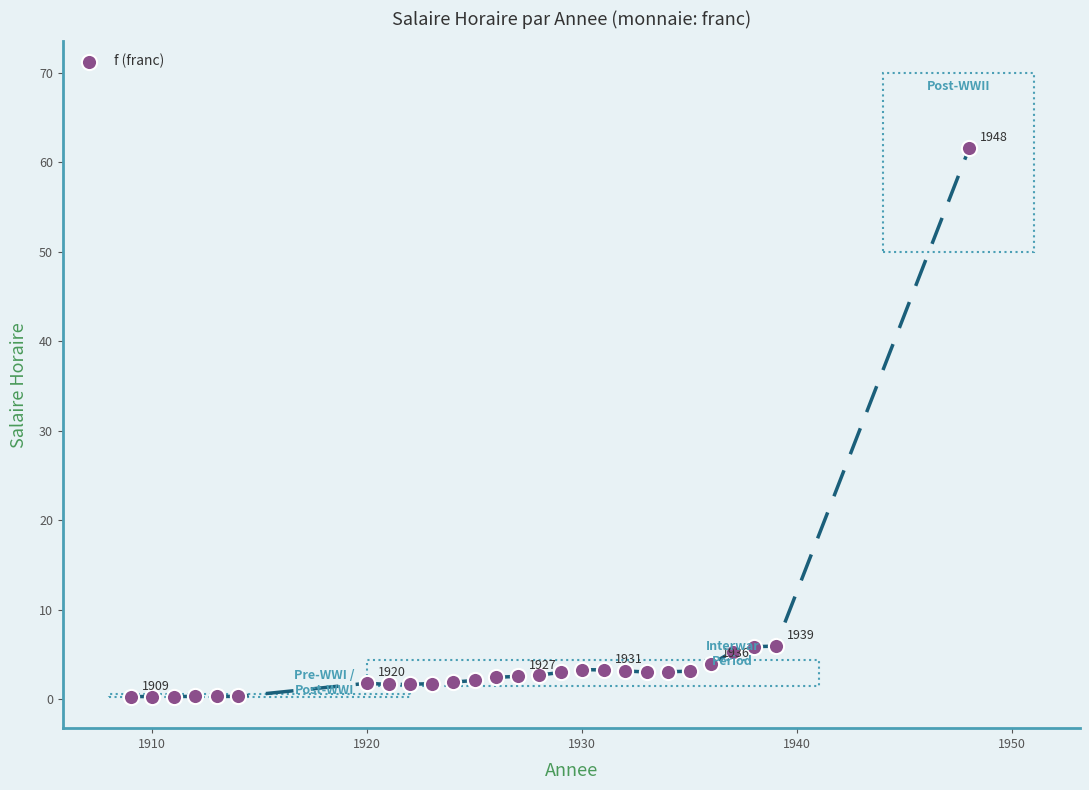

What is the range of X values (max minus min)?

39.0